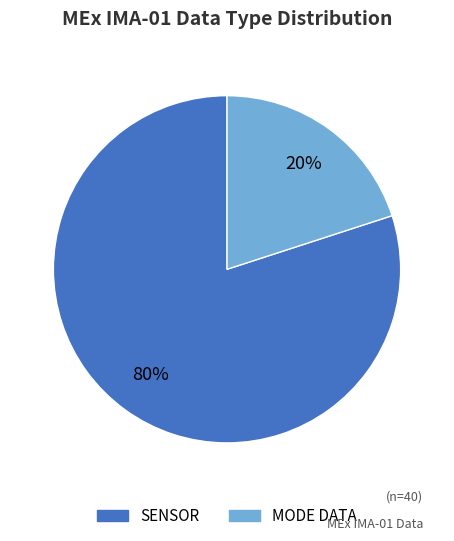

Does any single category account for the majority?

Yes